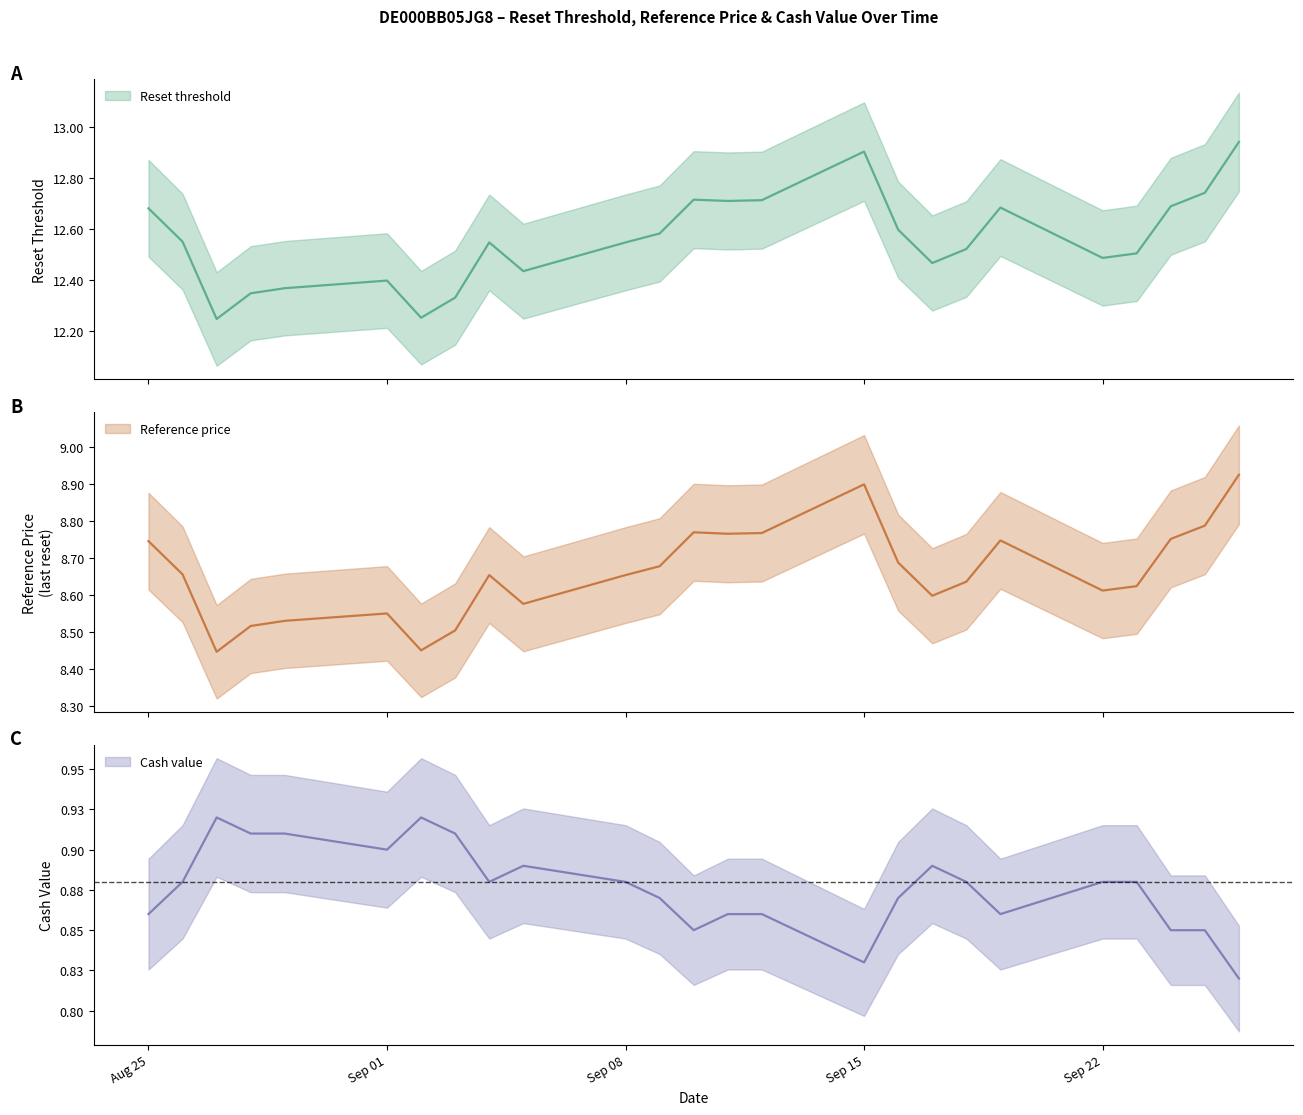

True or false: Cash value has a value of 1.2 at Aug 25.

False